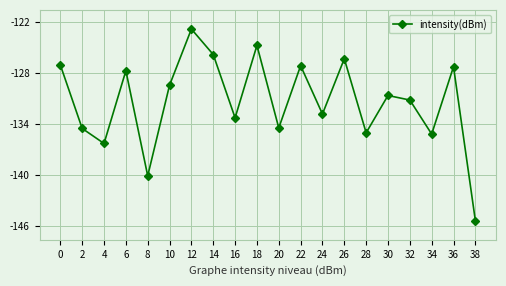

Reading left to right, extract all data points from this chart.

-127.1	-134.5	-136.3	-127.7	-140.1	-129.4	-122.8	-125.8	-133.3	-124.8	-134.5	-127.1	-132.8	-126.3	-135.0	-130.6	-131.2	-135.2	-127.3	-145.4